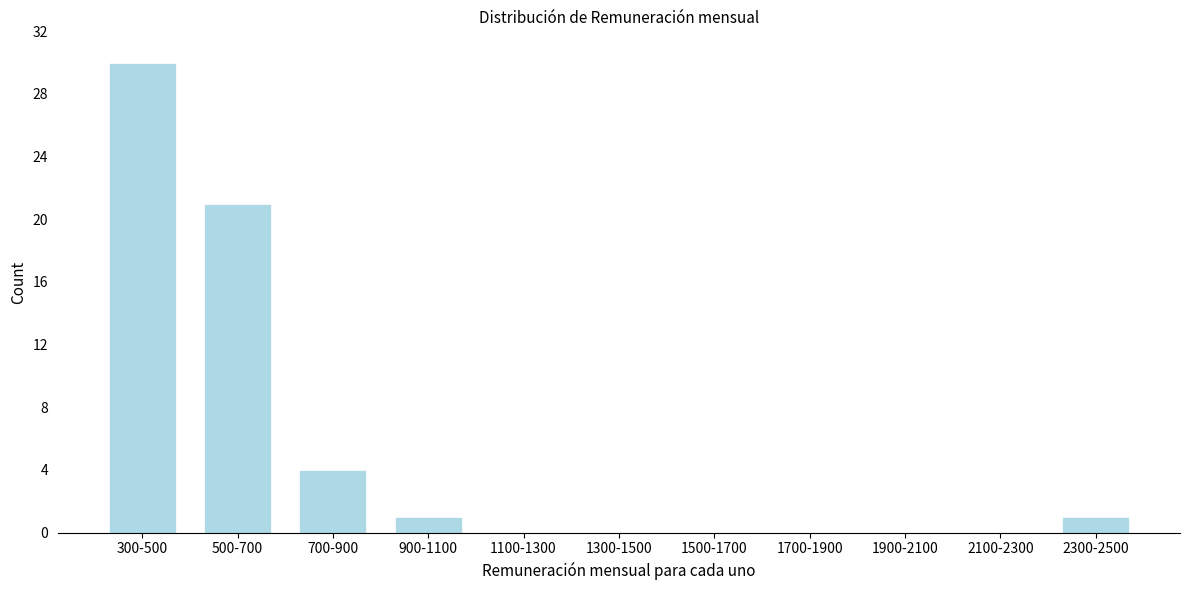

Reading right to left, extract all data points from this chart.

2300-2500=1	2100-2300=0	1900-2100=0	1700-1900=0	1500-1700=0	1300-1500=0	1100-1300=0	900-1100=1	700-900=4	500-700=21	300-500=30